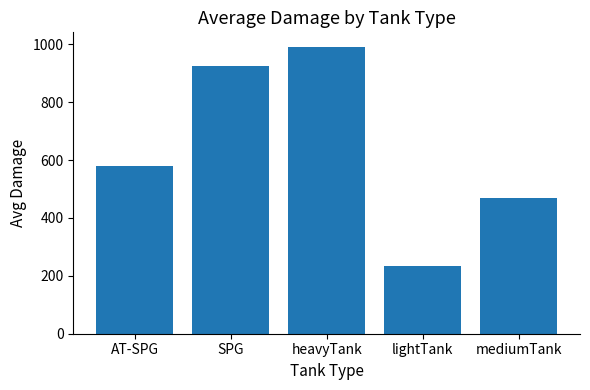

What is the change in value from SPG to heavyTank?

+65.5